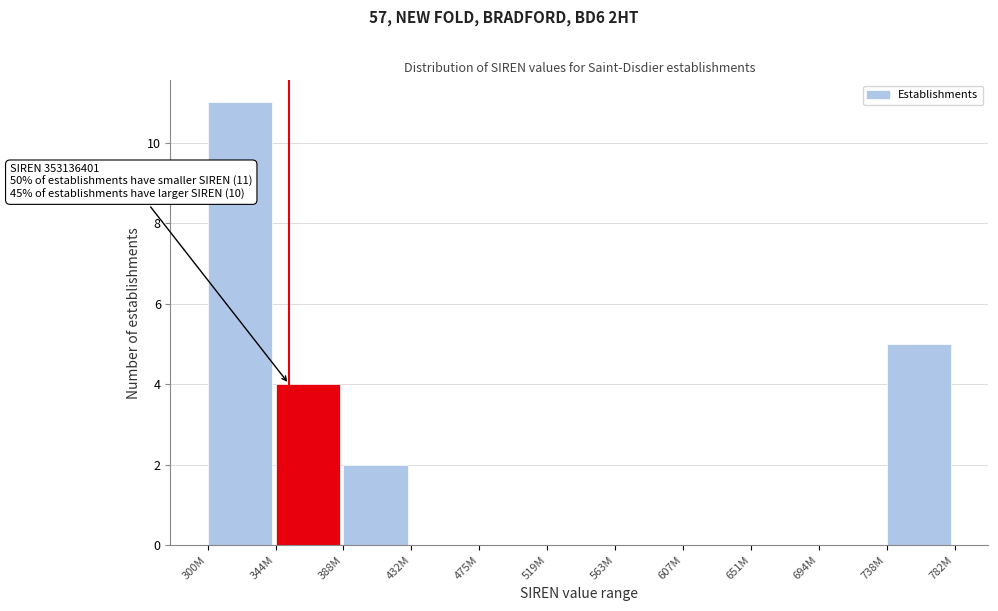

Reading left to right, list all the values displayed in this chart.

300M=11	344M=4	388M=2	432M=0	475M=0	519M=0	563M=0	607M=0	651M=0	694M=0	738M=5